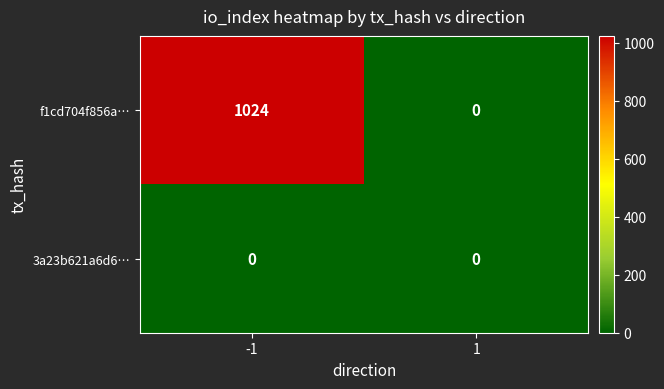

What is the difference between the f1cd704f856a… values at 1 and -1?

1024